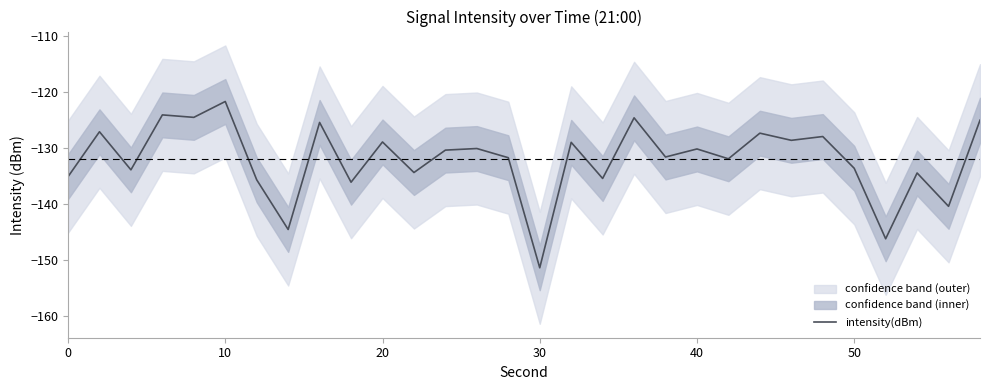

The value of intensity(dBm) at 50 is -133.7. True or false?

True